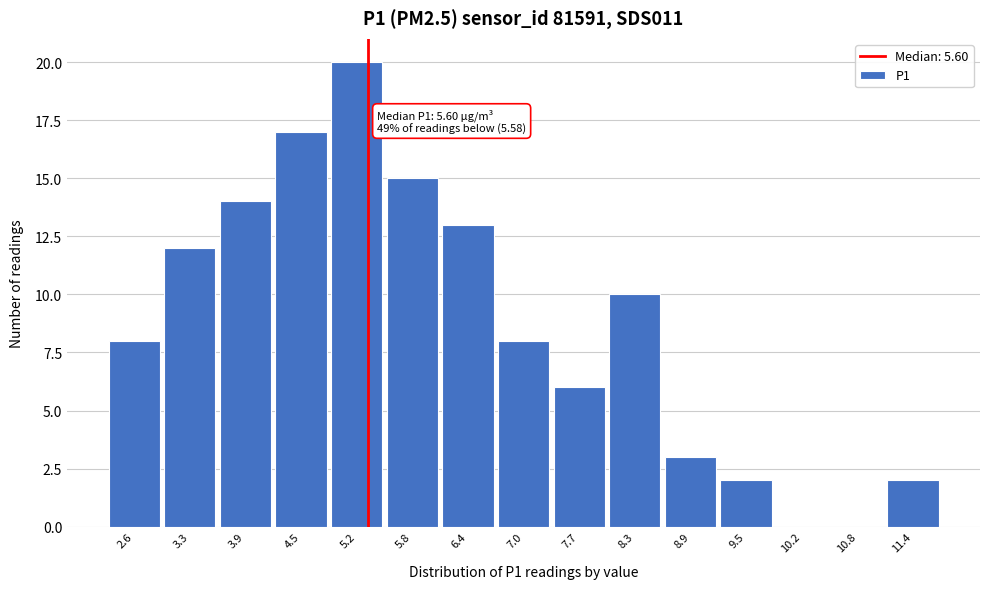

Reading right to left, transcribe all the data shown in this chart.

11.4=2	10.8=0	10.2=0	9.5=2	8.9=3	8.3=10	7.7=6	7.0=8	6.4=13	5.8=15	5.2=20	4.5=17	3.9=14	3.3=12	2.6=8